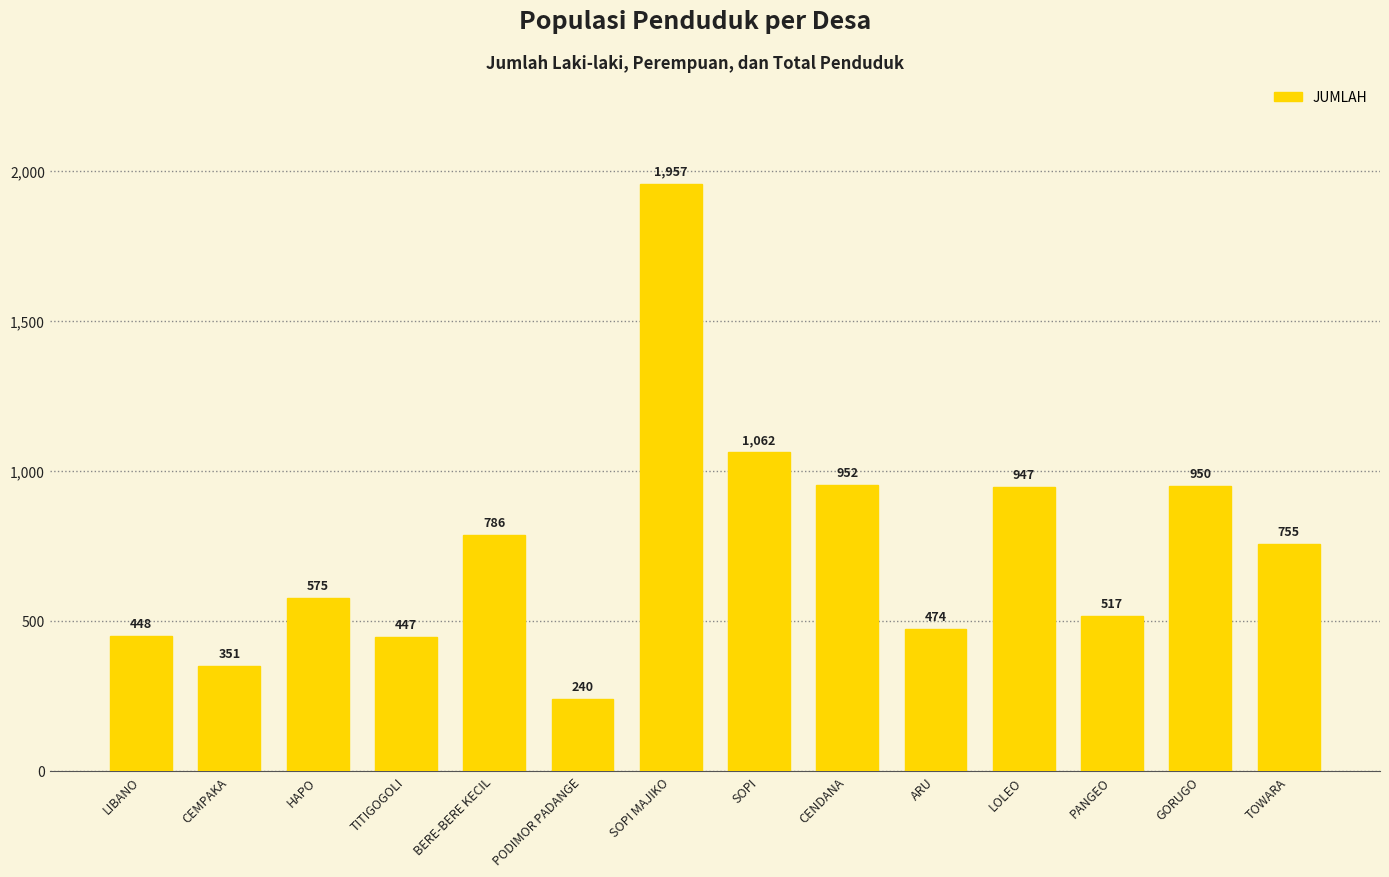

Does the chart contain stacked bars?

No